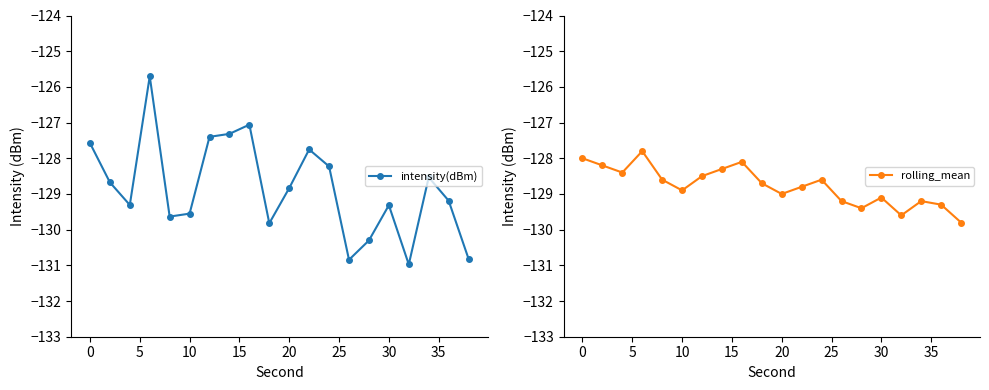

What is the lowest value of the intensity(dBm) series?

-131.0